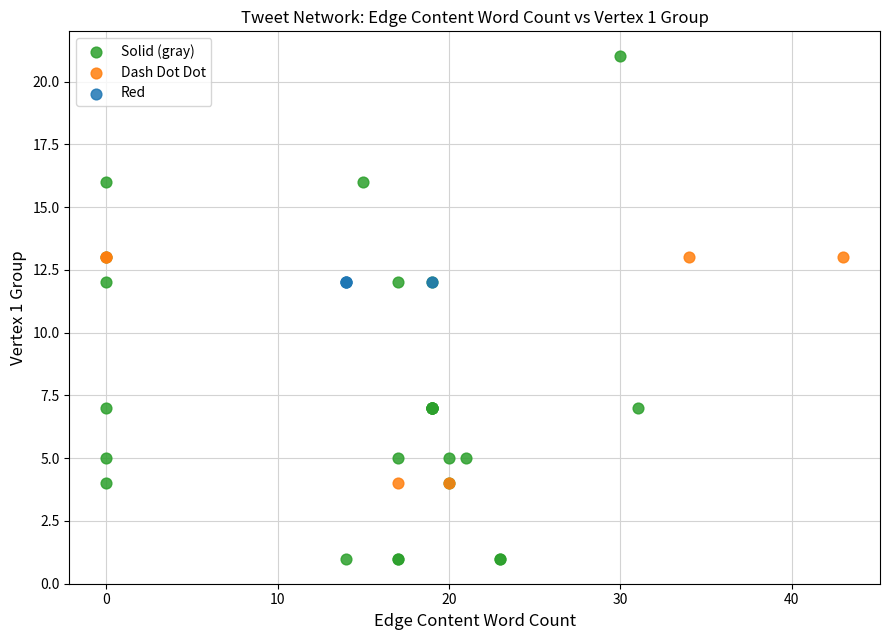

Which series reaches the minimum Y coordinate?

Solid (gray)